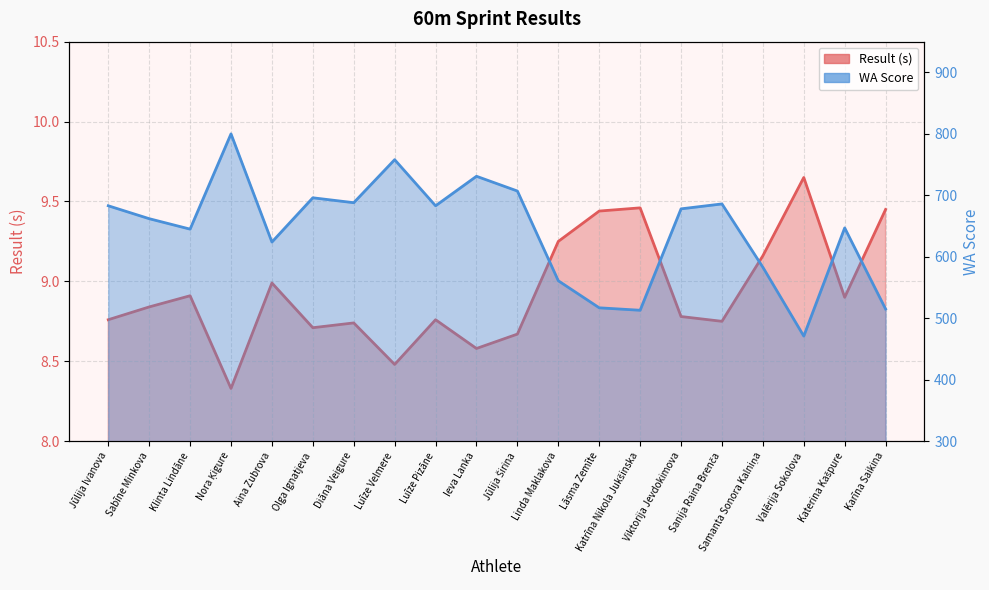

At Luīze Velmere, list the series in order from smallest to largest.

Result (s), WA Score